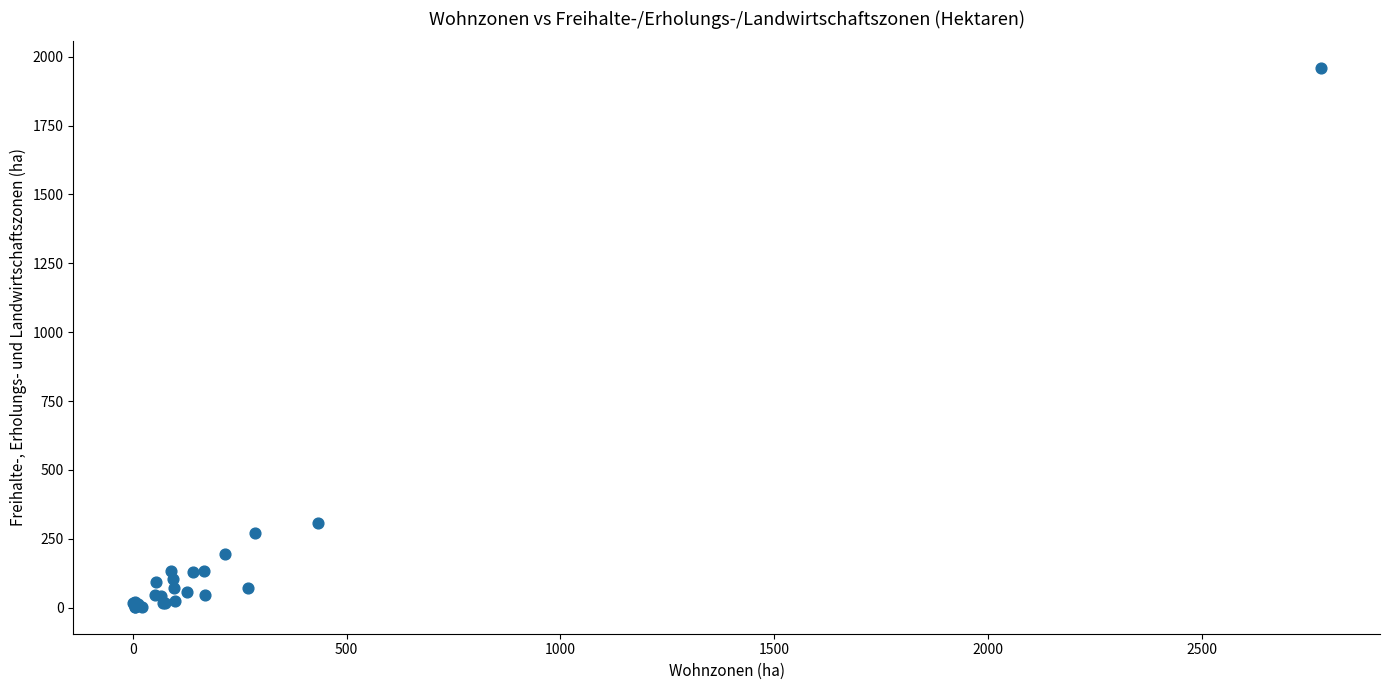

What Y value in the scatter plot is closest to 980?

307.6